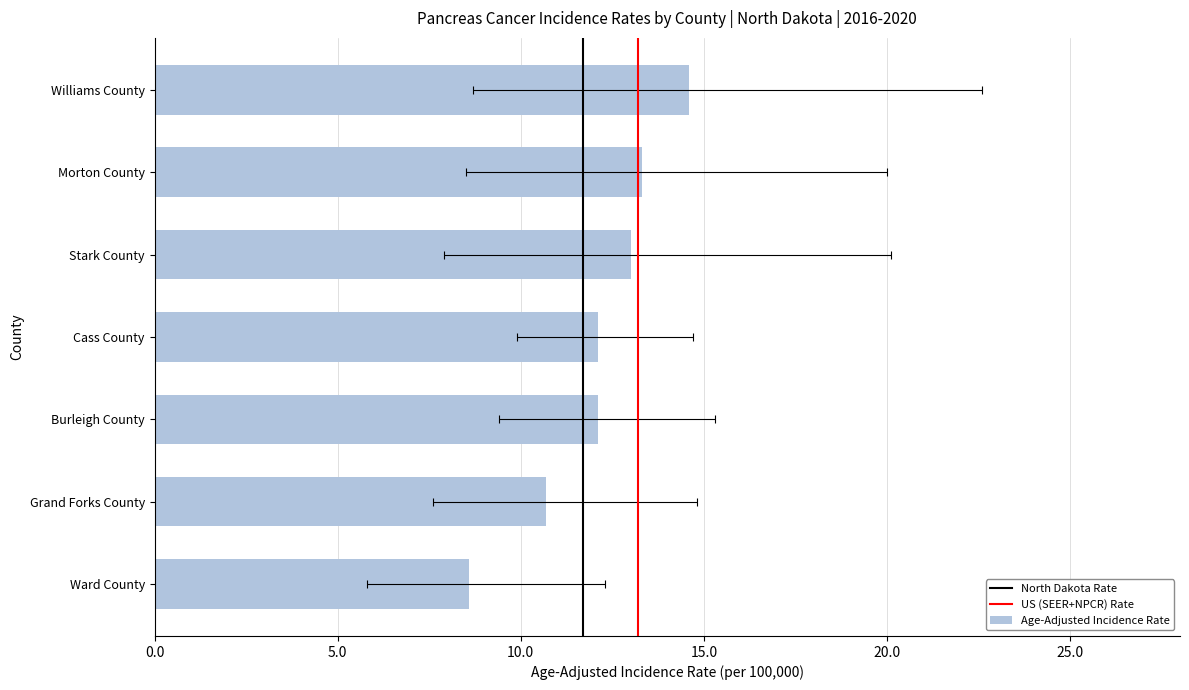

What is the difference between the maximum and minimum values?

6.0